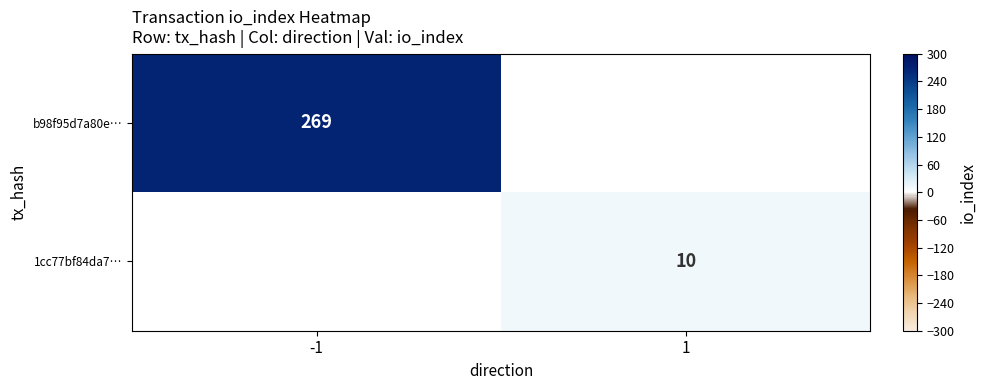

The b98f95d7a80e… series shows 91 at -1. True or false?

False